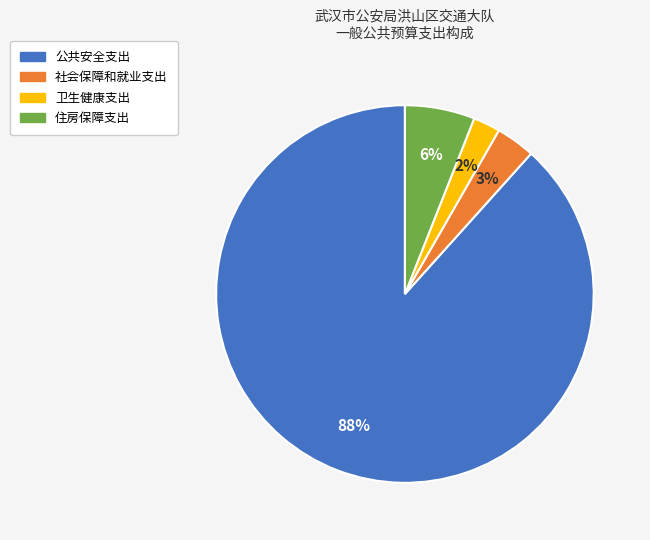

Which category has the biggest portion of the pie?

公共安全支出